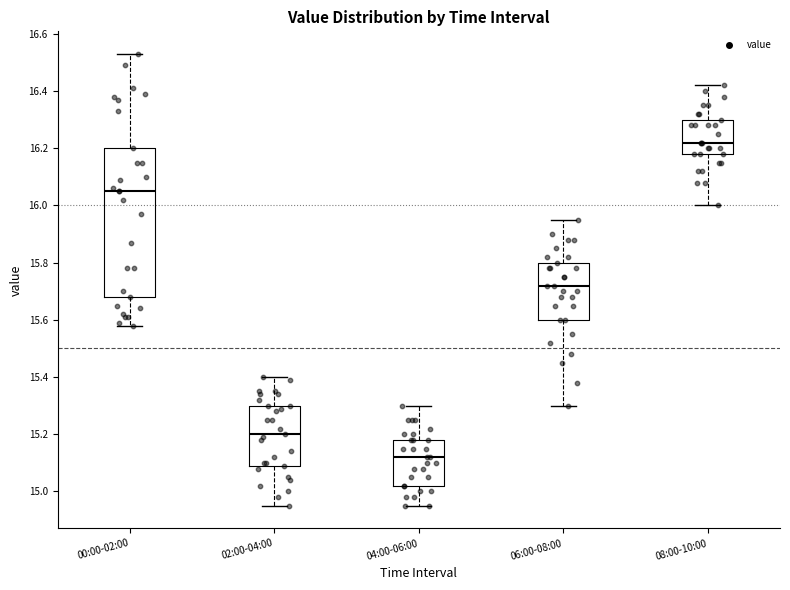

Reading left to right, transcribe this box plot: for each box, give where its median line is, the range the box spans, and where its two whiskers end, as read against the y-axis. The values are not printed on the chart, so give them approximately, as read against the axis.

00:00-02:00: median 16.06, box 15.68 to 16.20, whiskers 15.58 to 16.54
02:00-04:00: median 15.20, box 15.10 to 15.30, whiskers 14.96 to 15.40
04:00-06:00: median 15.12, box 15.02 to 15.18, whiskers 14.96 to 15.30
06:00-08:00: median 15.72, box 15.60 to 15.80, whiskers 15.30 to 15.96
08:00-10:00: median 16.22, box 16.18 to 16.30, whiskers 16.00 to 16.42